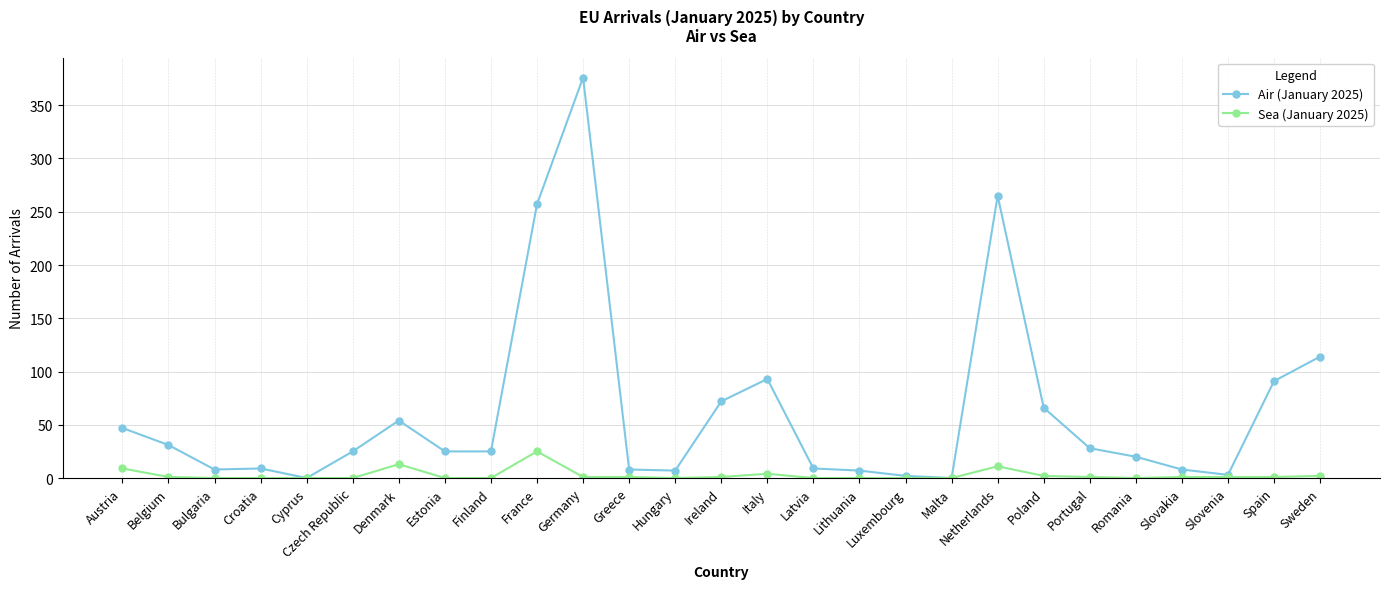

Rank the series by their maximum value, from highest to lowest.

Air (January 2025), Sea (January 2025)